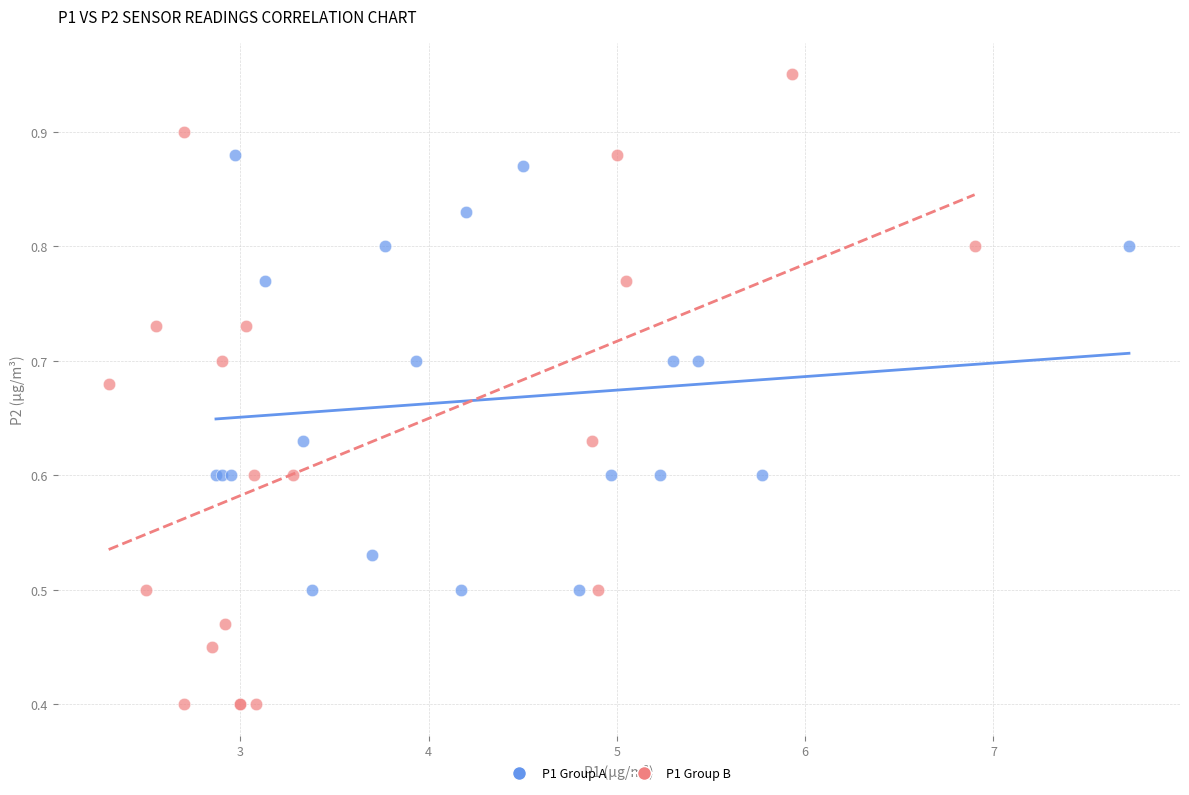

What are all the series names shown in the legend?

P1 Group A, P1 Group B